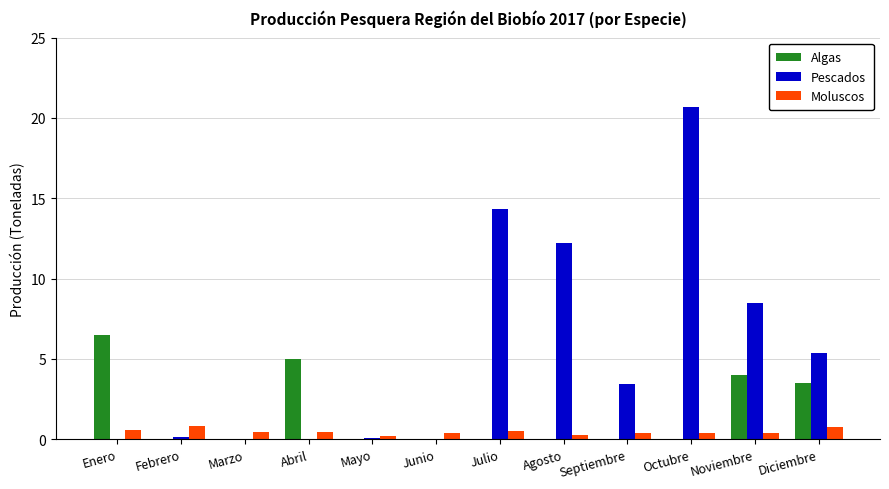

The value of Pescados at Agosto is 21.5. True or false?

False